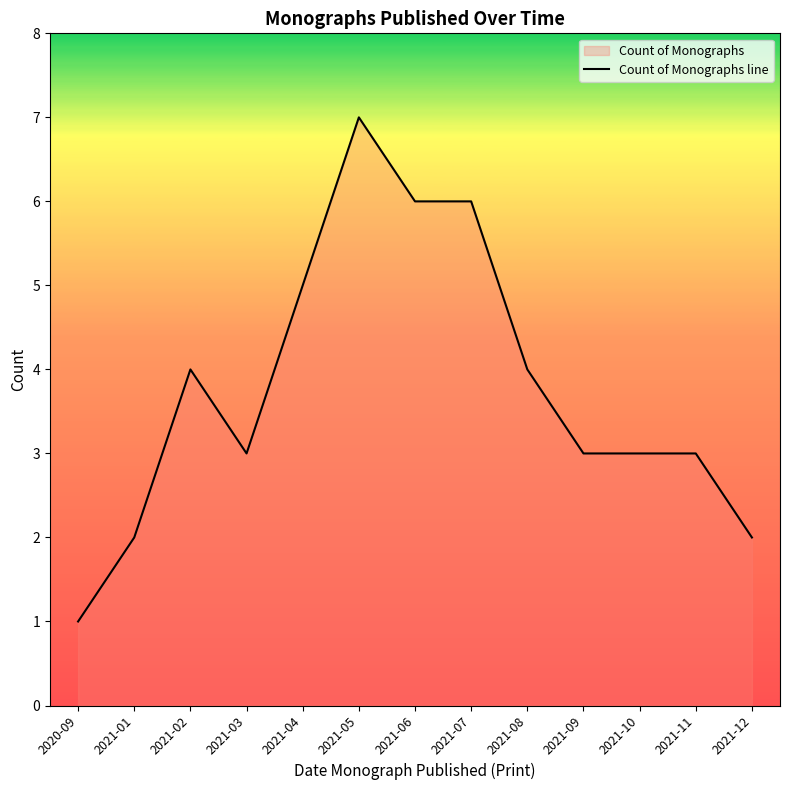

Rank the categories by value from highest to lowest.

2021-05, 2021-06, 2021-07, 2021-04, 2021-02, 2021-08, 2021-03, 2021-09, 2021-10, 2021-11, 2021-01, 2021-12, 2020-09